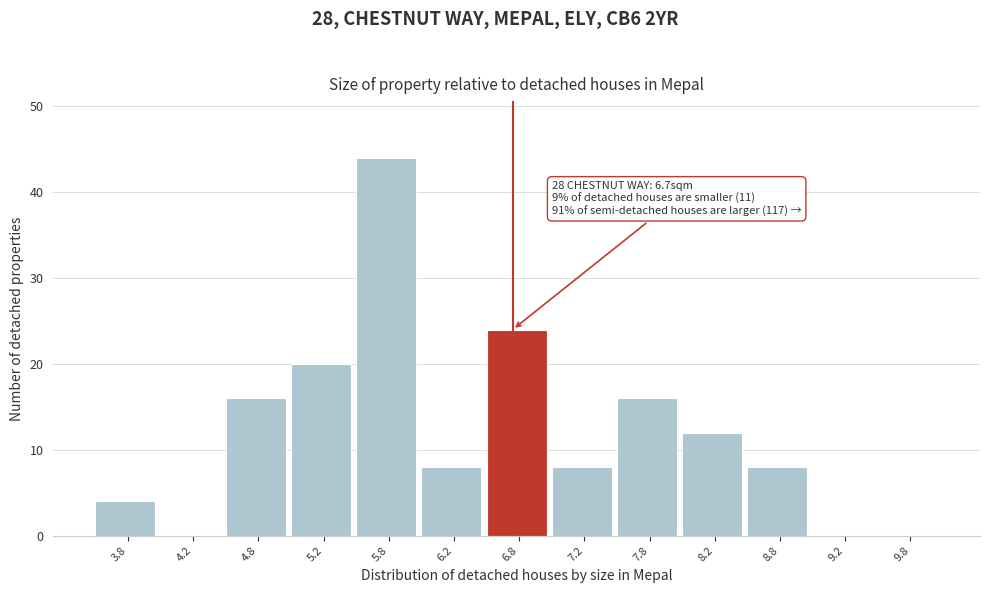

Which range on the x-axis has the tallest bar?

5.5 to 6.0